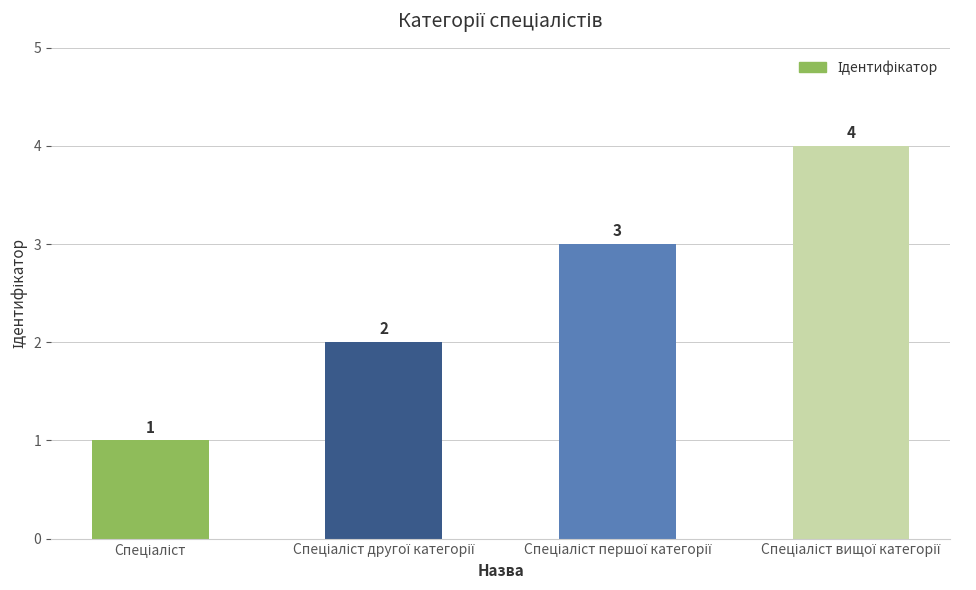

Count the values in the range 2 to 4.

3